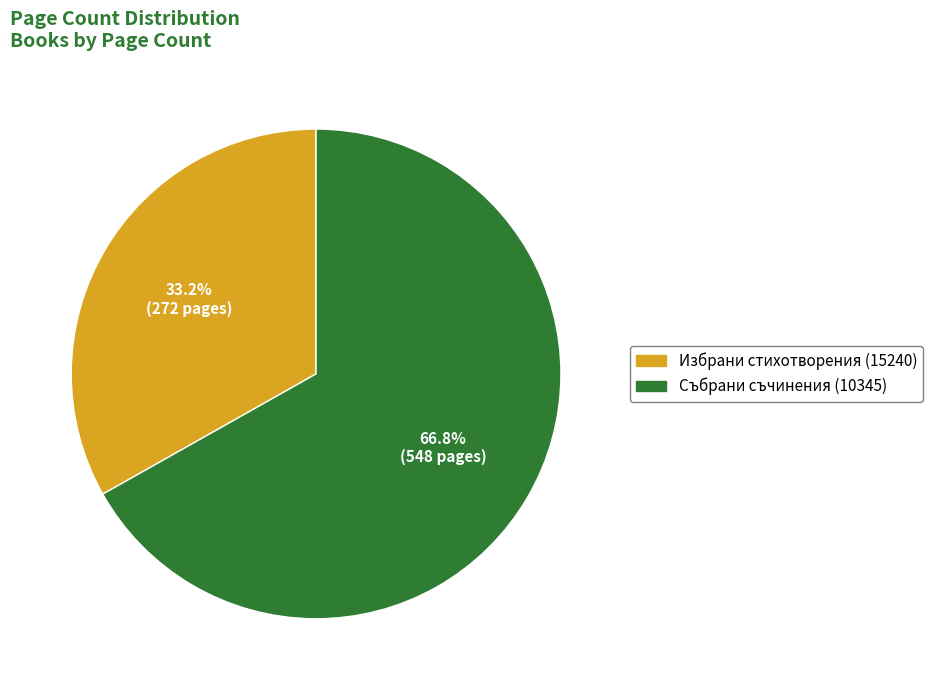

The Събрани съчинения (10345) slice represents 76% of the pie. True or false?

False